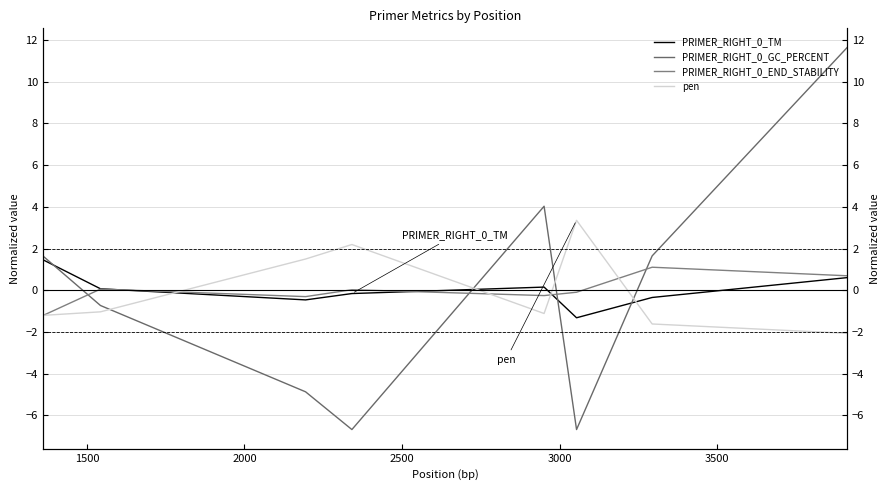

True or false: PRIMER_RIGHT_0_END_STABILITY has a value of -2.1 at 1000.

False